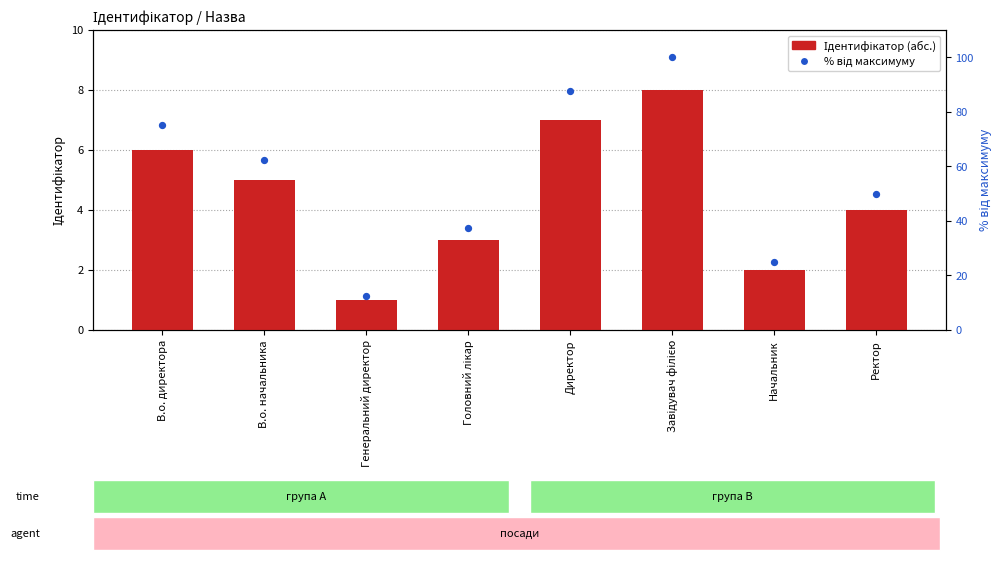

Is the value of Ідентифікатор at Генеральний директор greater than the value of % від максимуму at В.о. директора?

No